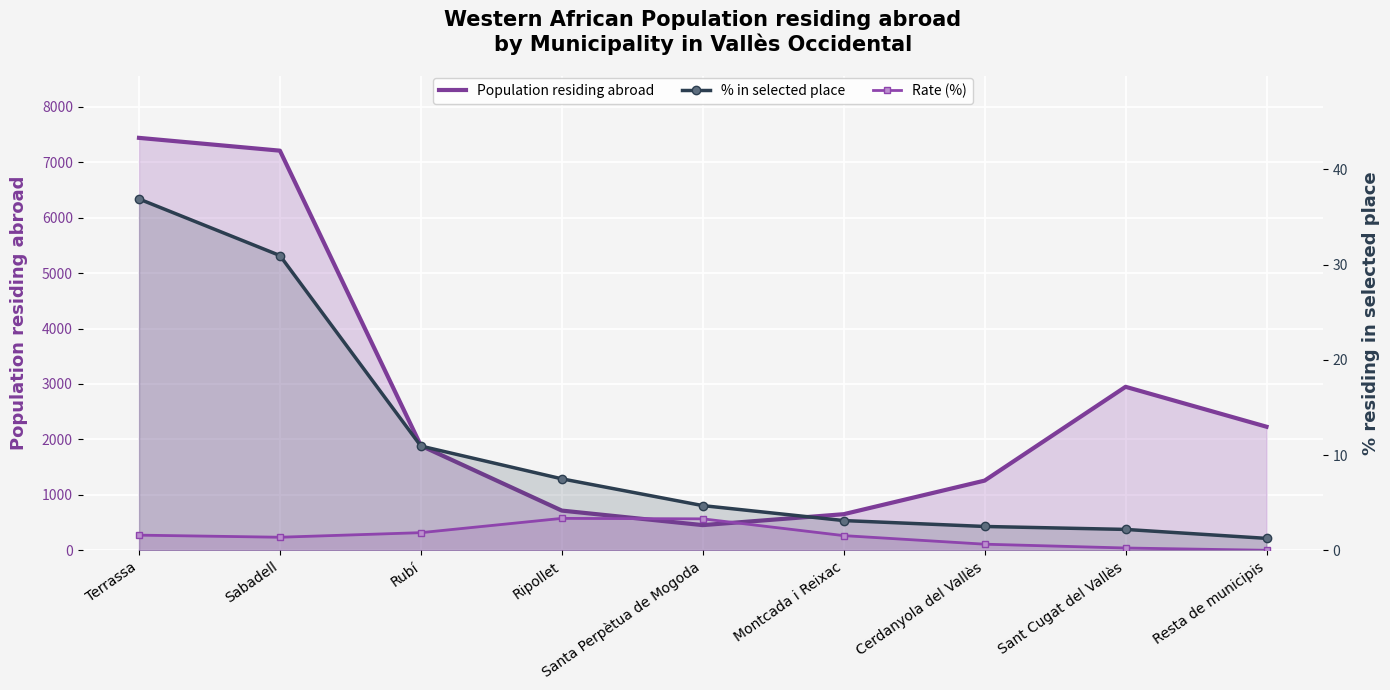

How many interior local valleys does the Population residing abroad series have?

1